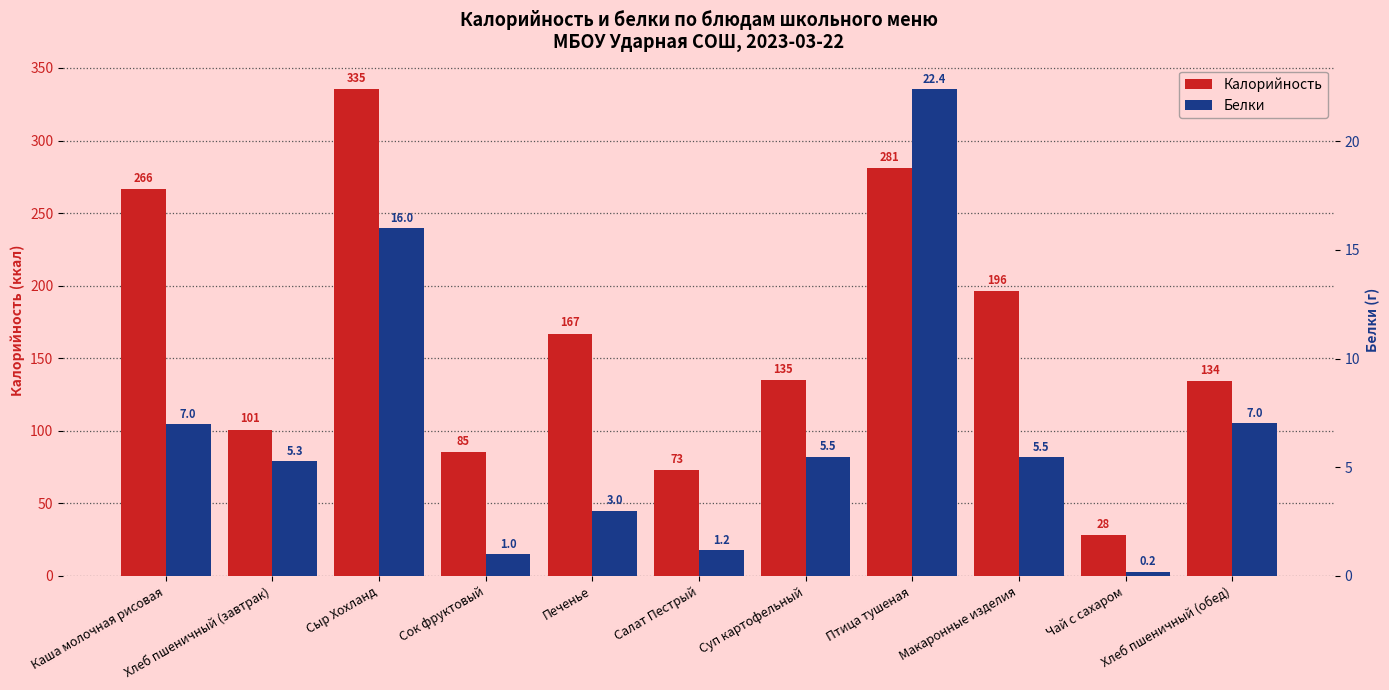

Rank the series at Птица тушеная from lowest to highest value.

Белки, Калорийность